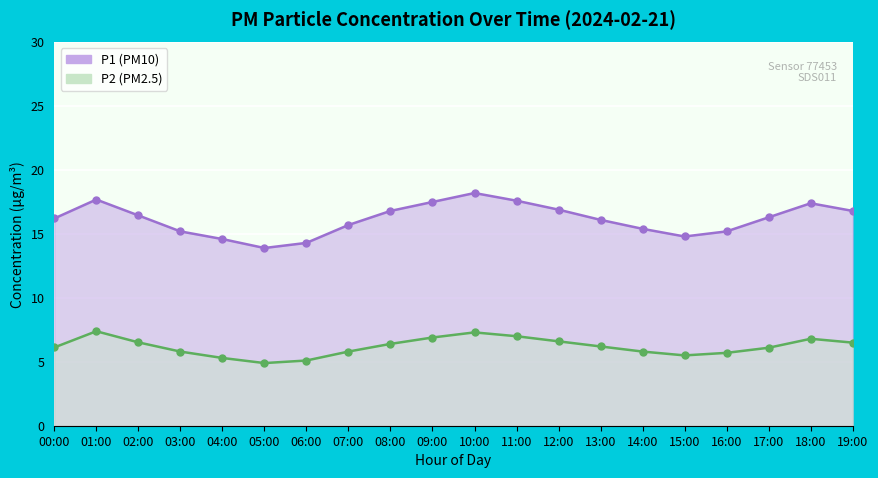

Which series has the widest spread of values?

P1